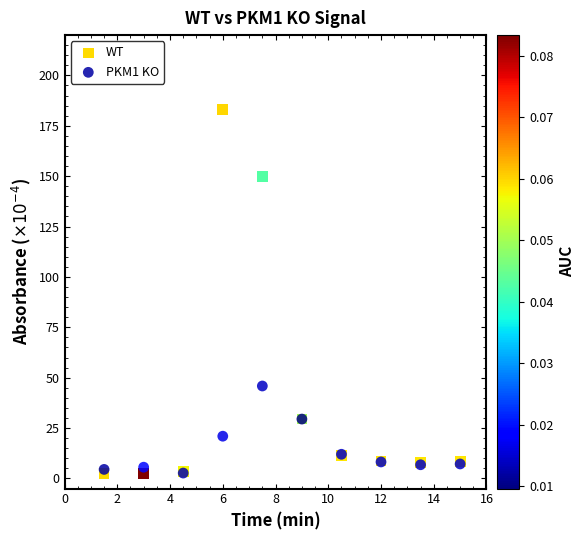

Across all series, what Y value is closest to 92?

45.9